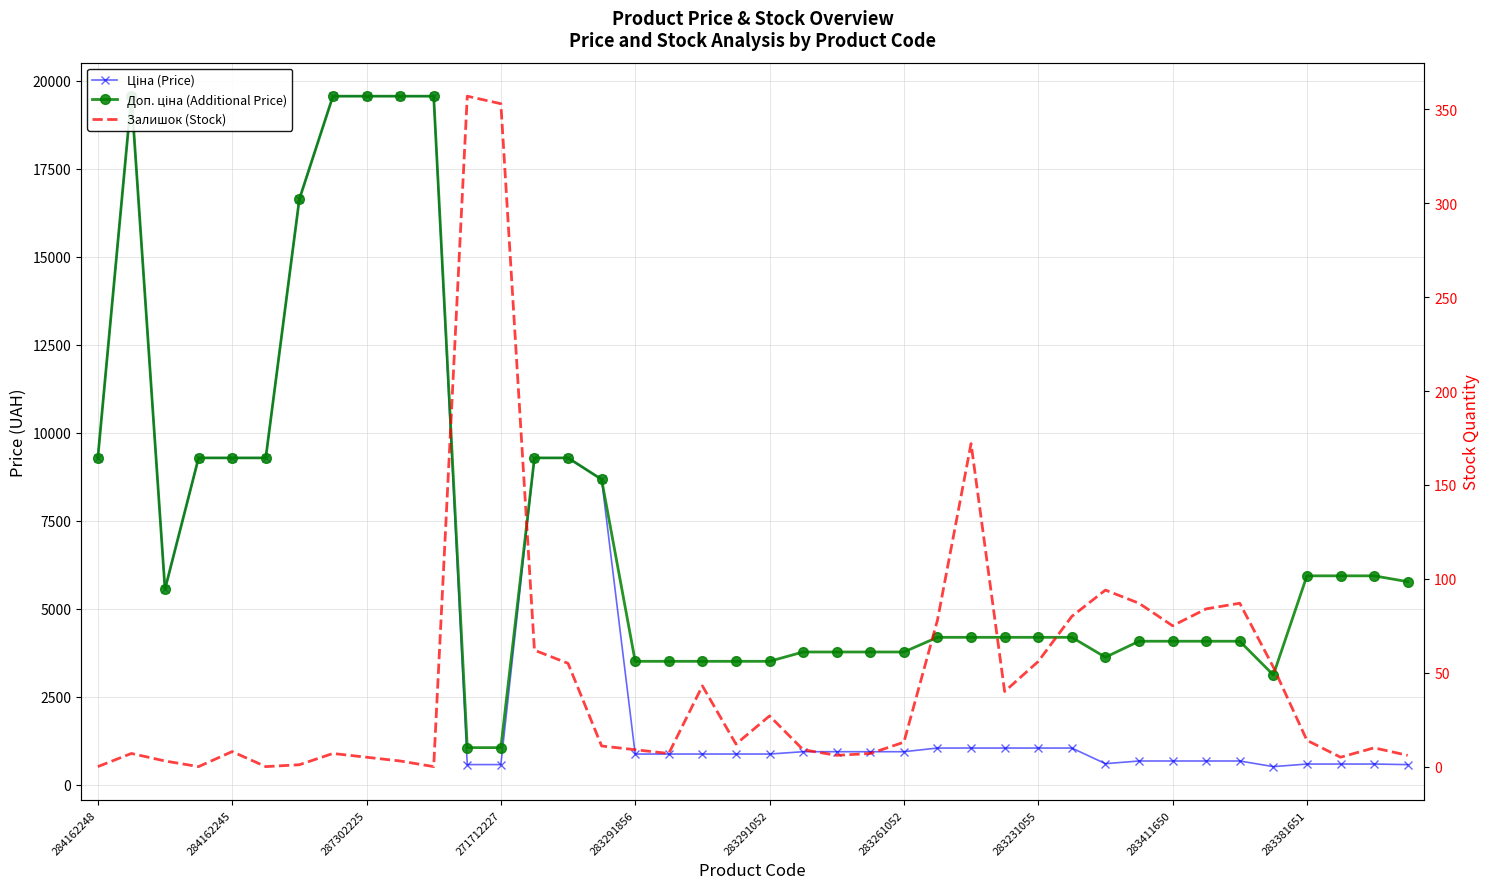

What is the difference between the highest and lowest values at 35?

3070.8